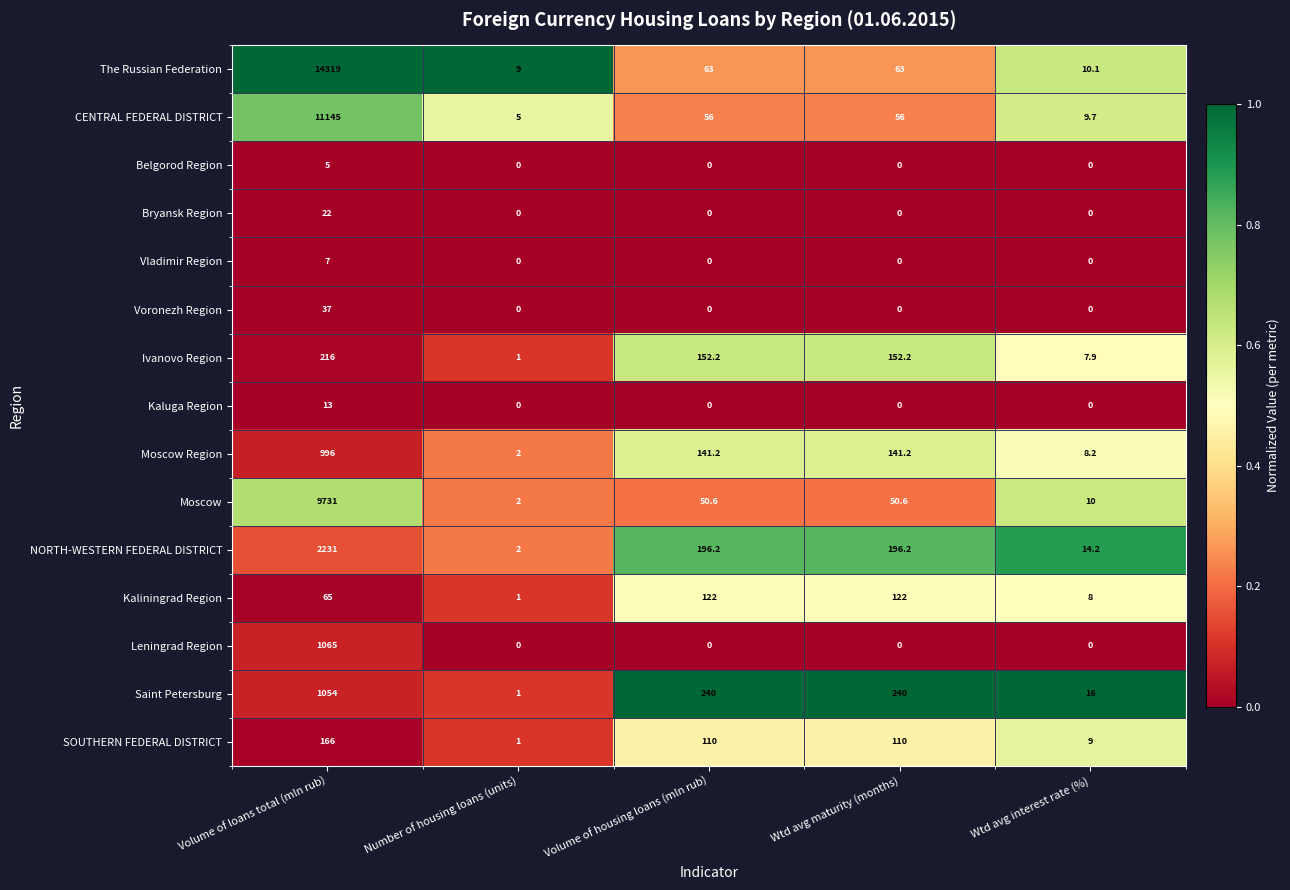

The Moscow Region series shows 141.2 at Wtd avg maturity (months). True or false?

True